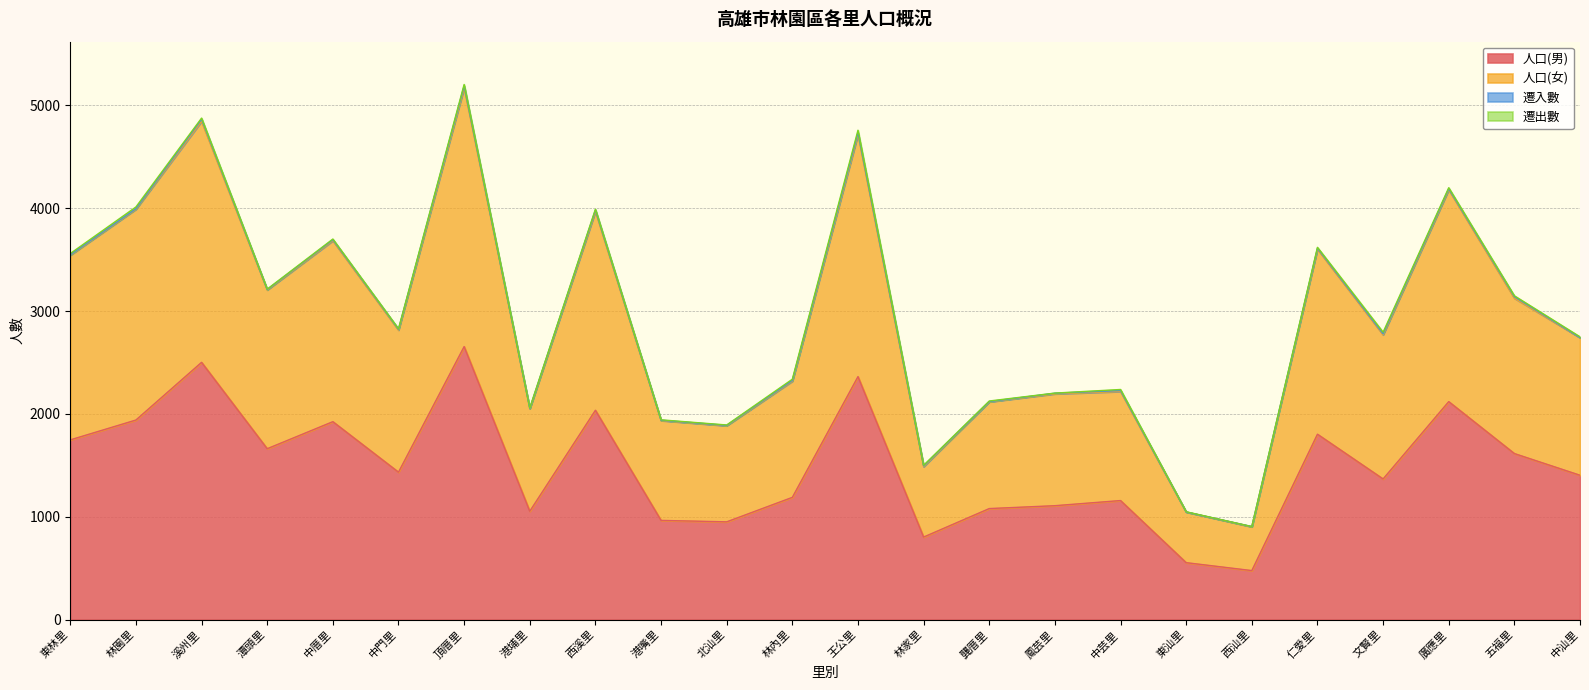

True or false: 人口(女) and 人口(男) intersect in this chart.

False